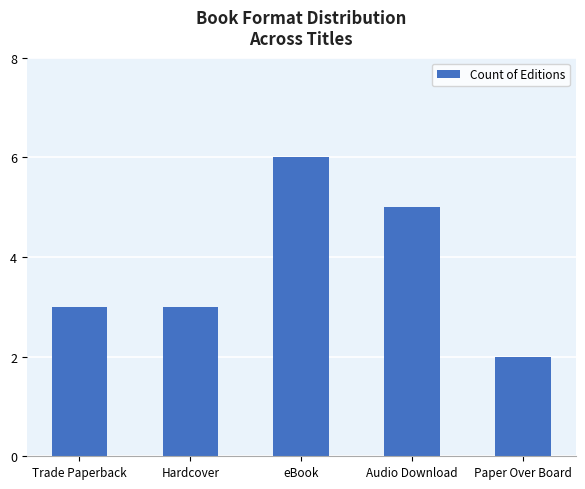

What is the maximum value shown in the chart?

6